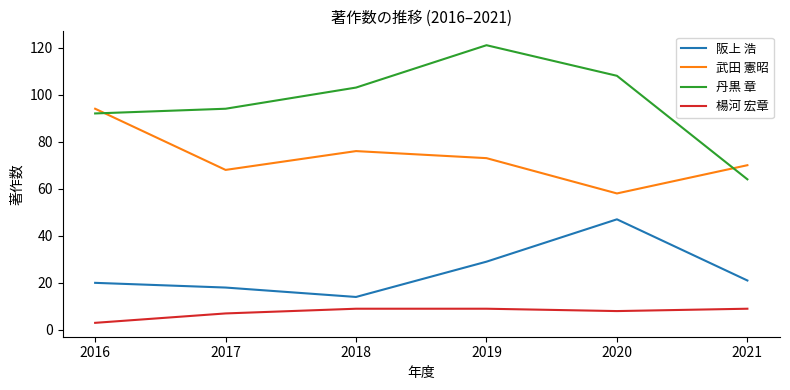

The value of 丹黒 章 at 2016 is 92. True or false?

True